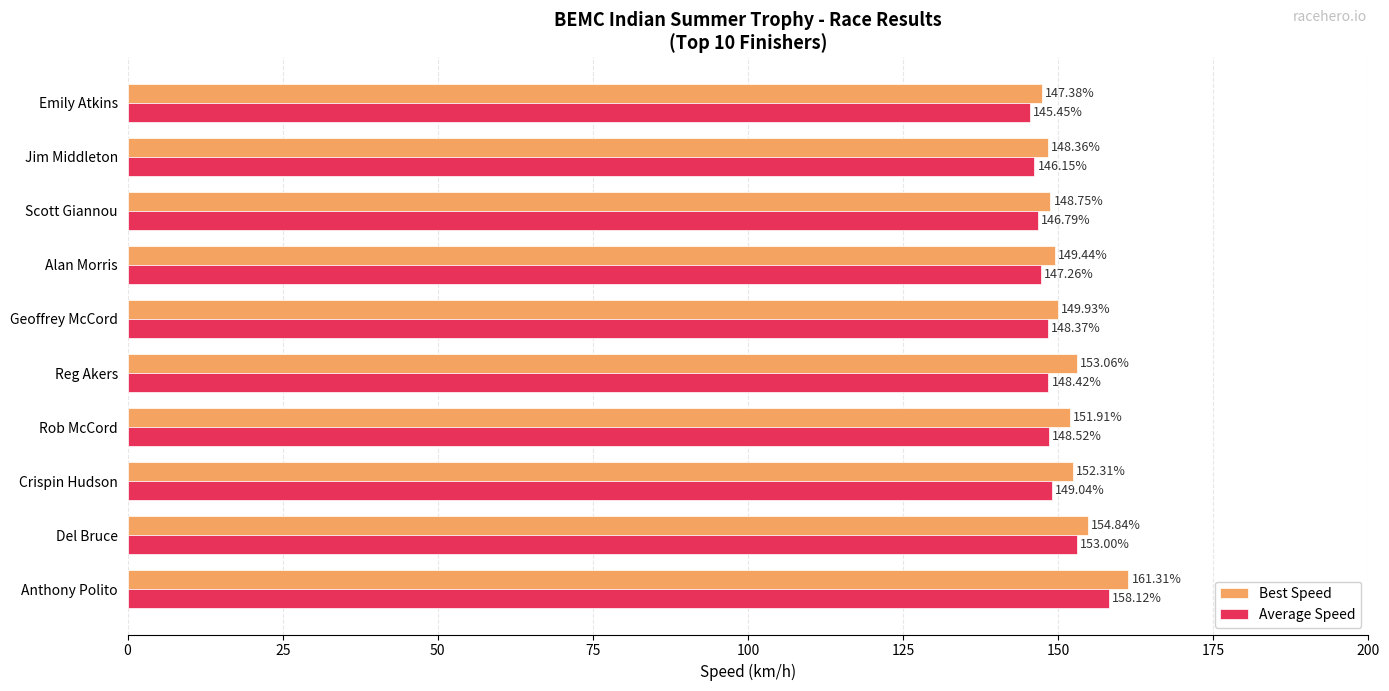

What is the total value across all series at Alan Morris?

296.7